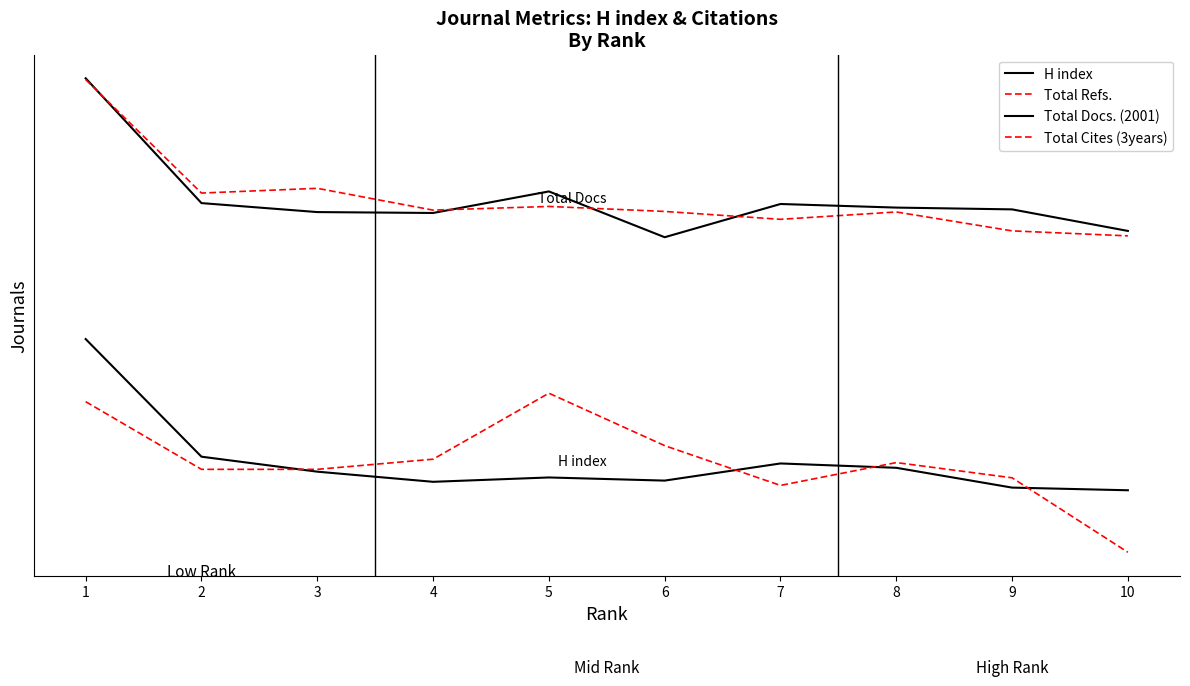

True or false: Total Refs. and H index cross at least once.

True